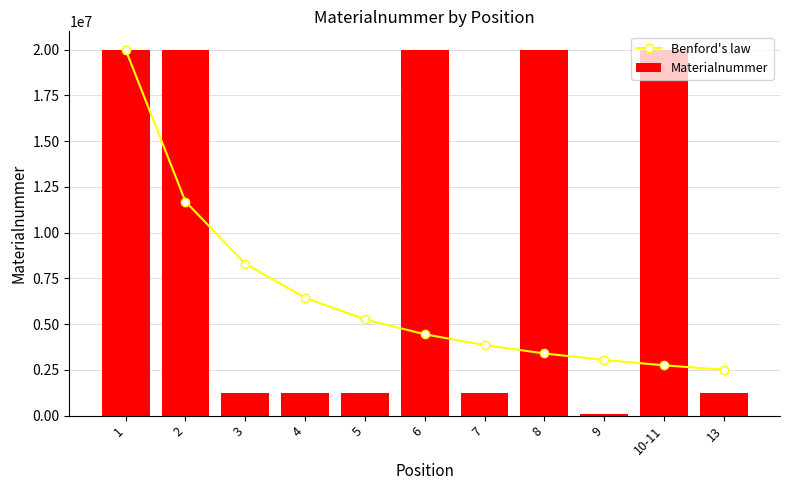

What is the difference between the second highest and second lowest values in the Materialnummer series?

18786749